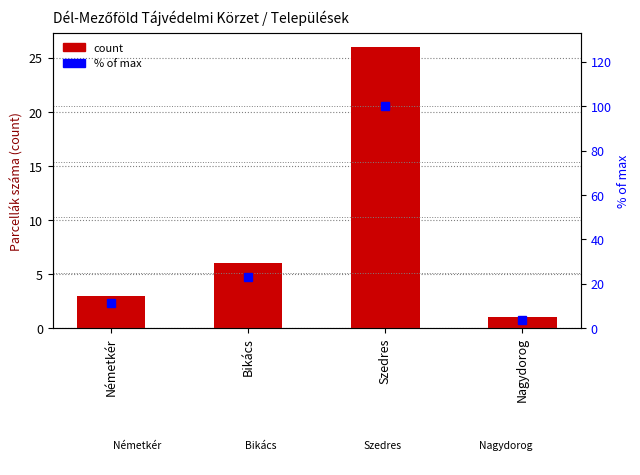

List the series in order of their overall mean, highest first.

% of max, count